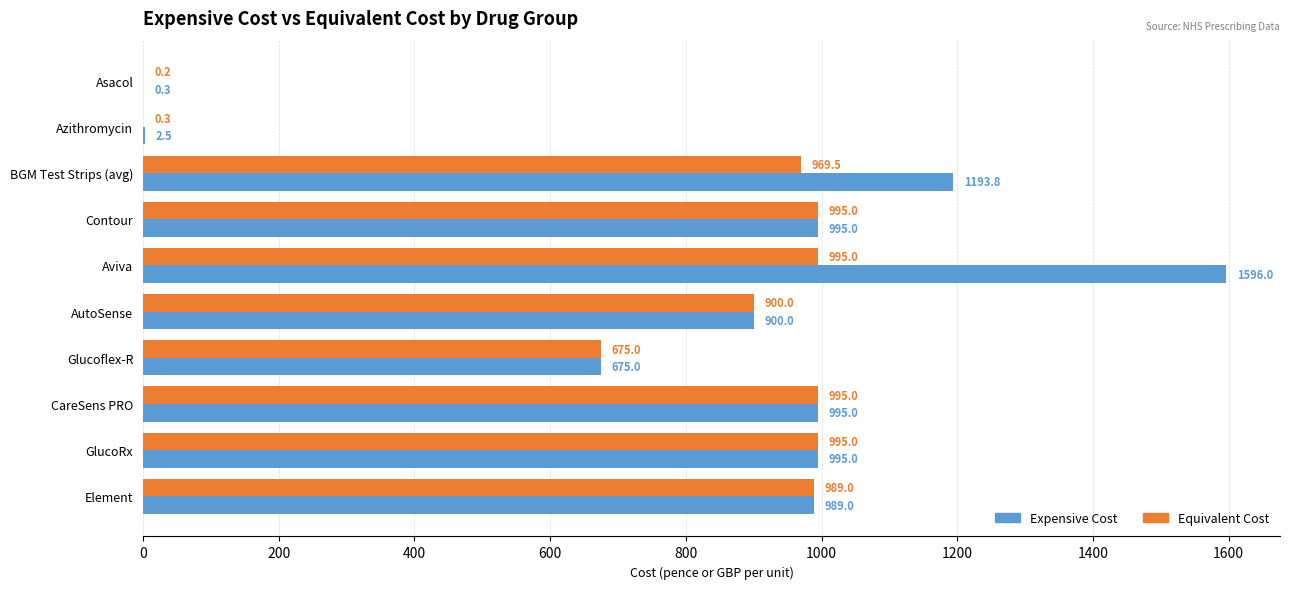

How many series are shown in this chart?

2